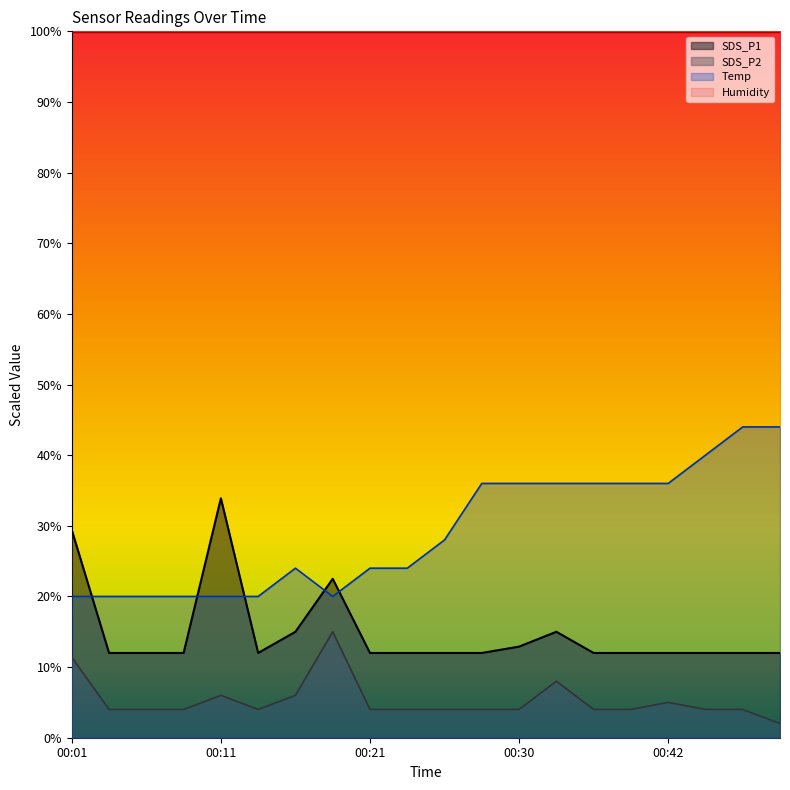

List the series in order of their overall mean, lowest first.

SDS_P2, SDS_P1, Temp